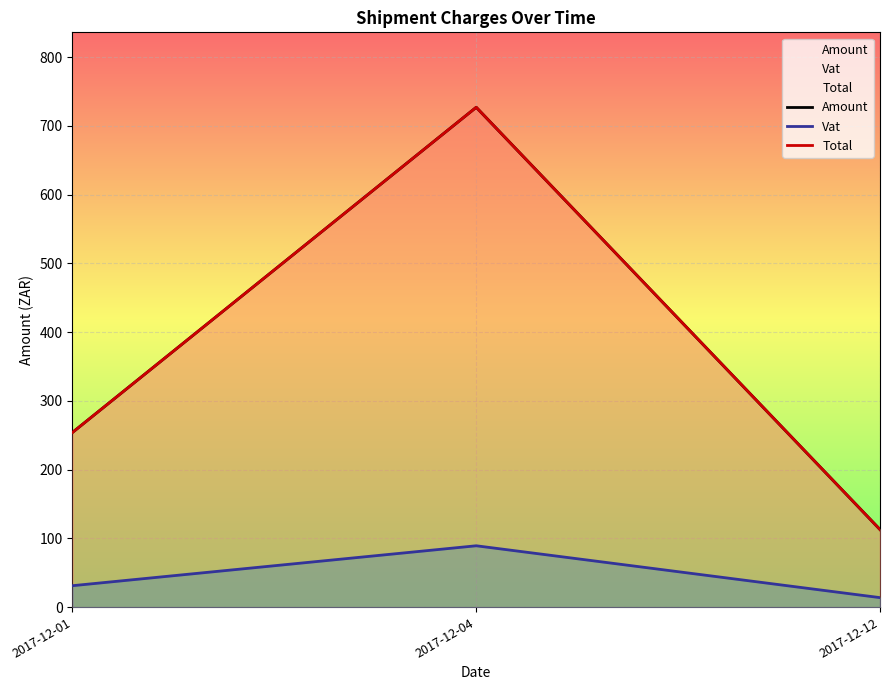

What is the difference between the highest and lowest values at 2017-12-04?

637.7